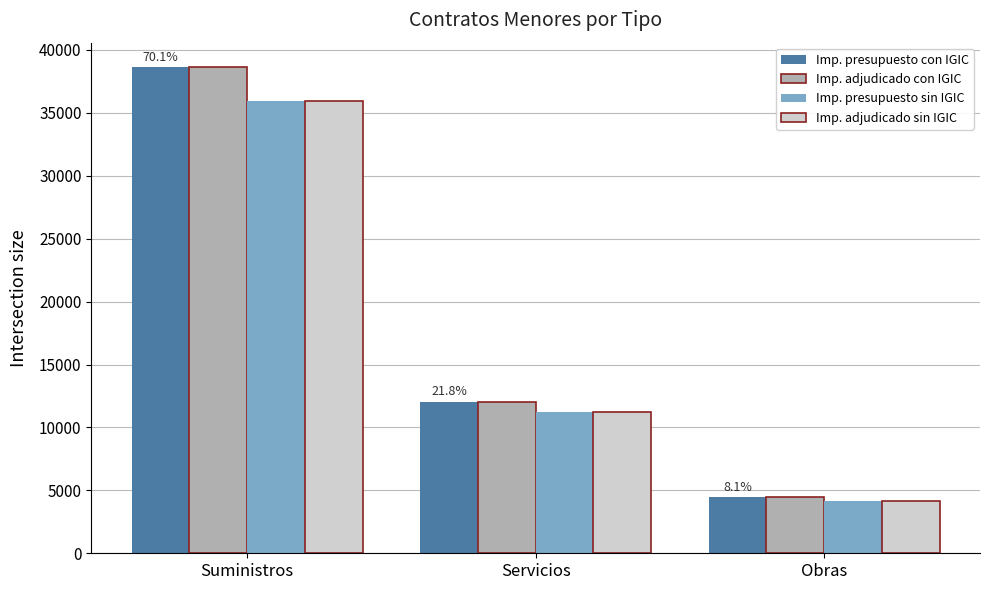

How many groups of bars are there?

3